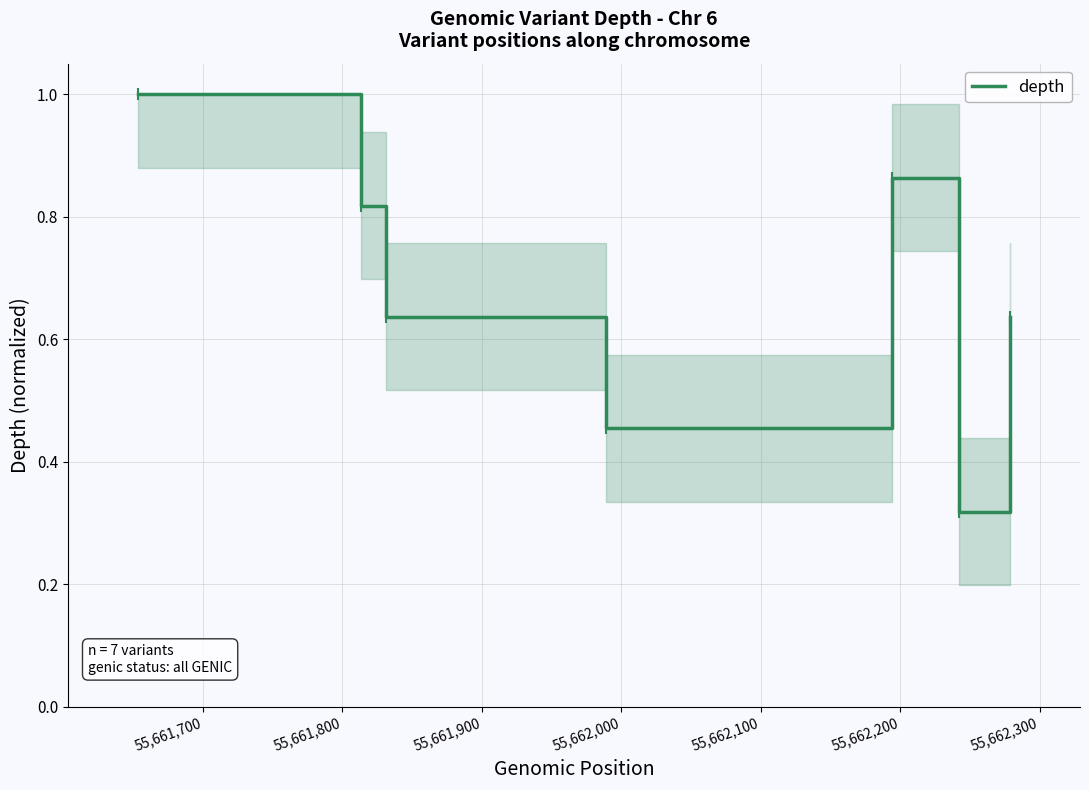

What is the difference between the second highest and second lowest values?

0.4